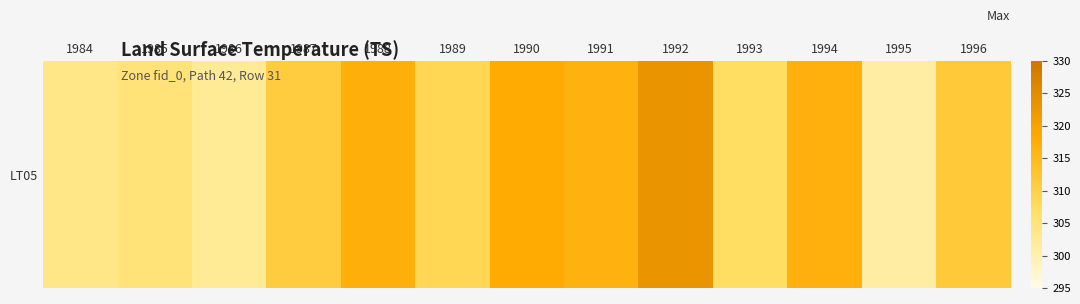

Reading left to right, list all the values displayed in this chart.

1984=303.6	1985=305.0	1986=302.3	1987=310.9	1988=317.2	1989=308.6	1990=318.1	1991=316.5	1992=322.9	1993=307.1	1994=317.0	1995=301.1	1996=311.6